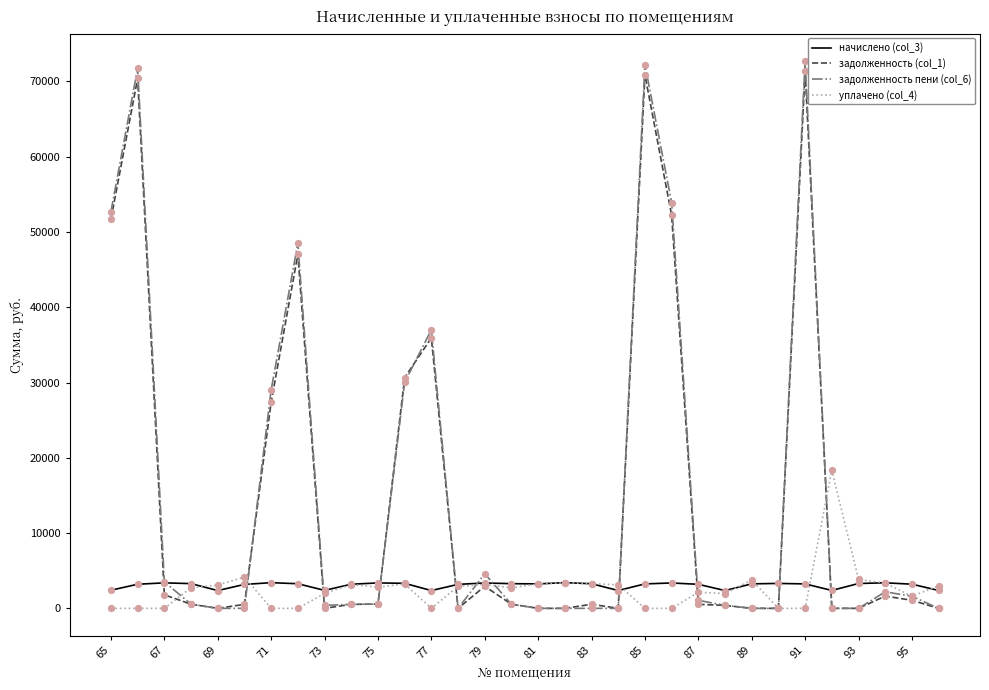

What is the greatest value displayed?

72735.0